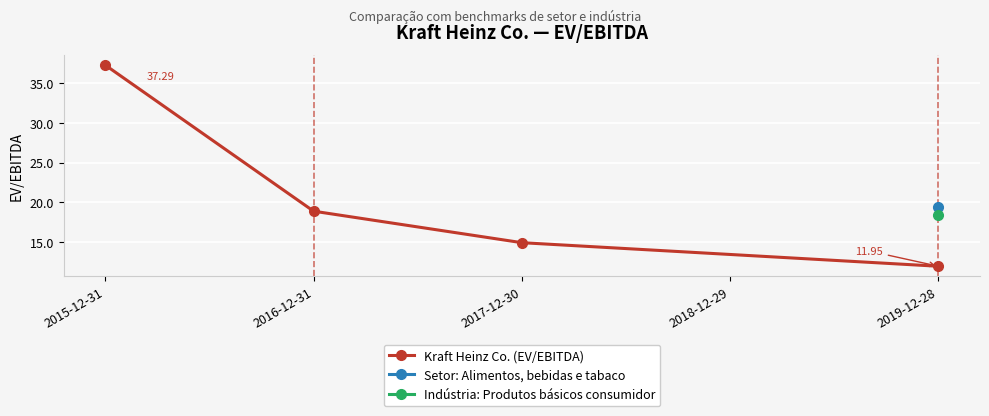

What is the difference between the maximum and minimum values?

25.3